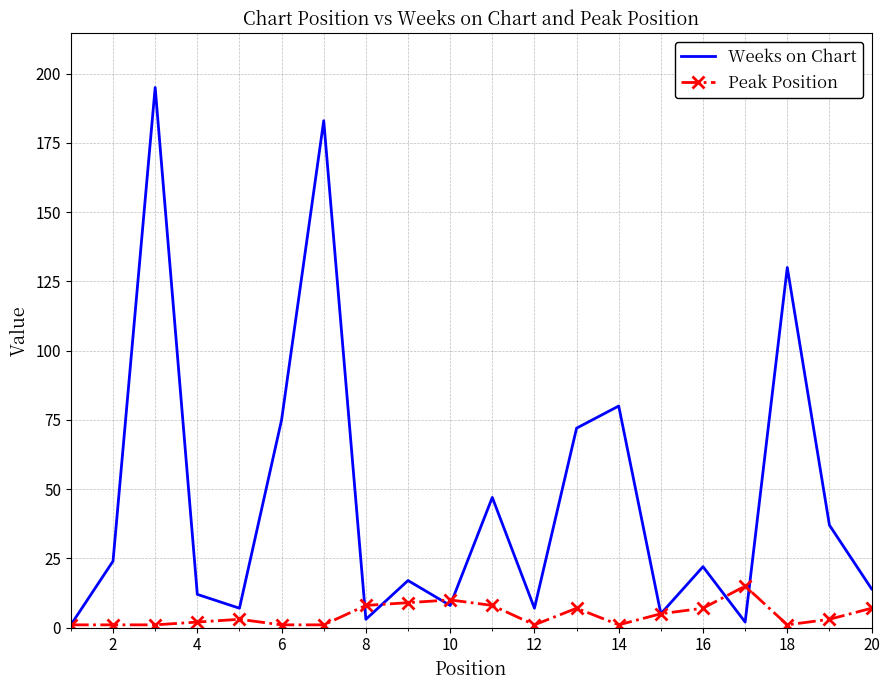

Rank the series by their maximum value, from highest to lowest.

Weeks on Chart, Peak Position